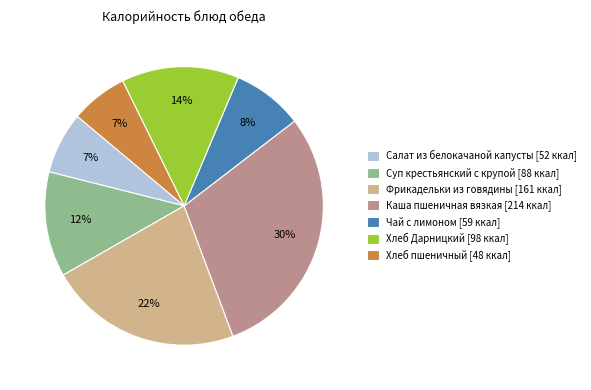

Between Фрикадельки из говядины and Чай с лимоном, which is larger?

Фрикадельки из говядины